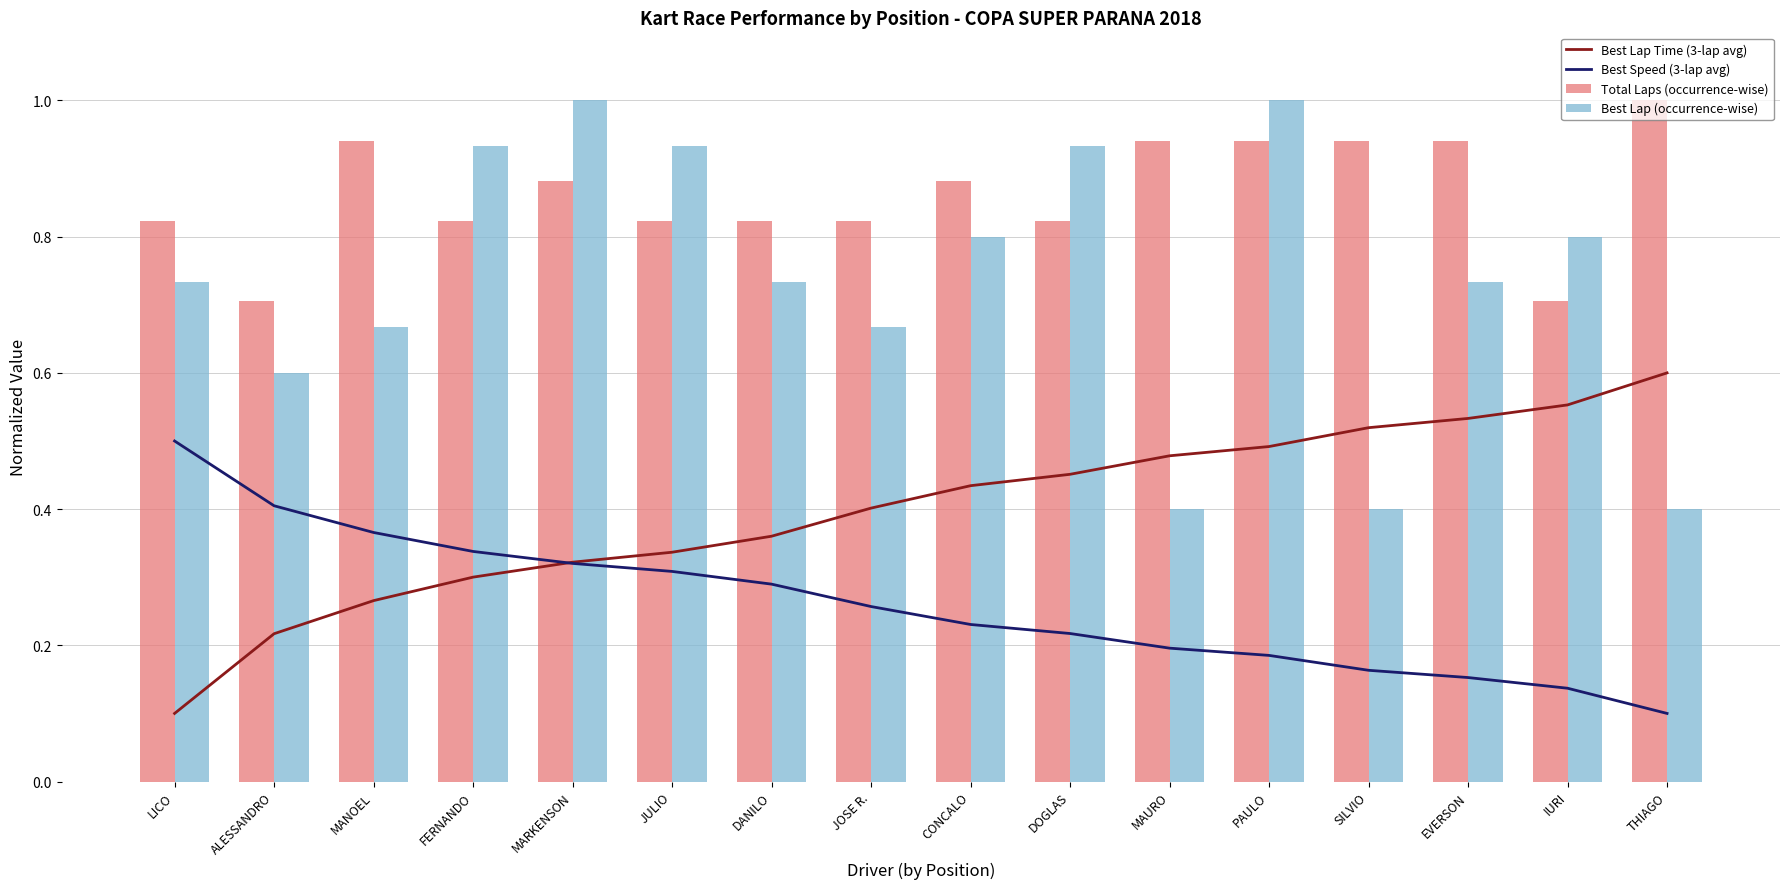

What is the greatest value displayed?

1.0